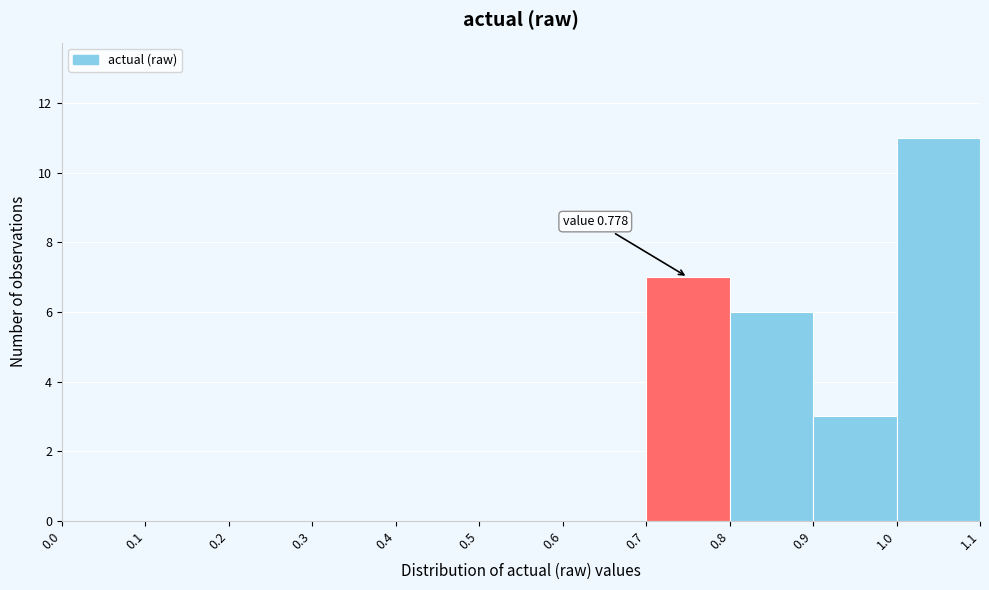

Which range on the x-axis has the tallest bar?

1.0 to 1.1